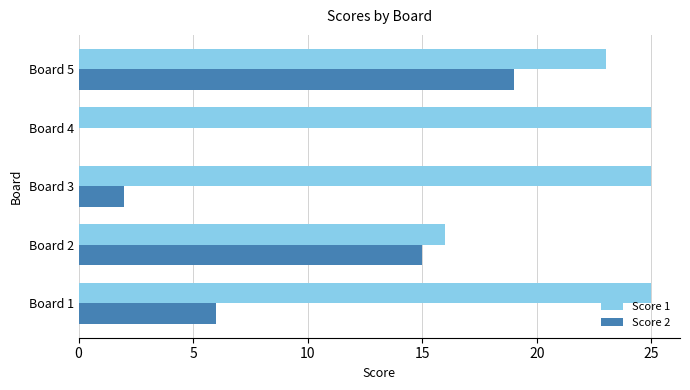

Which series has the largest total across all categories?

Score 1